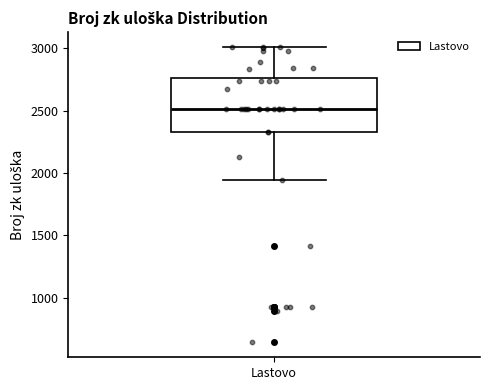

Transcribe this box plot: give where the median line is, the range the box spans, and where the two whiskers end, as read against the y-axis. The values are not printed on the chart, so give them approximately, as read against the axis.

median 2500, box 2350 to 2750, whiskers 1950 to 3000